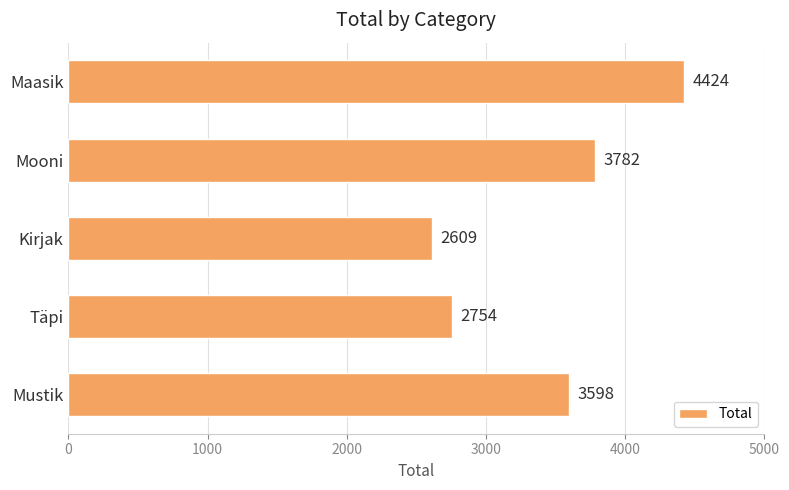

Approximately how many times larger is the value at Mooni compared to Kirjak?

1.4